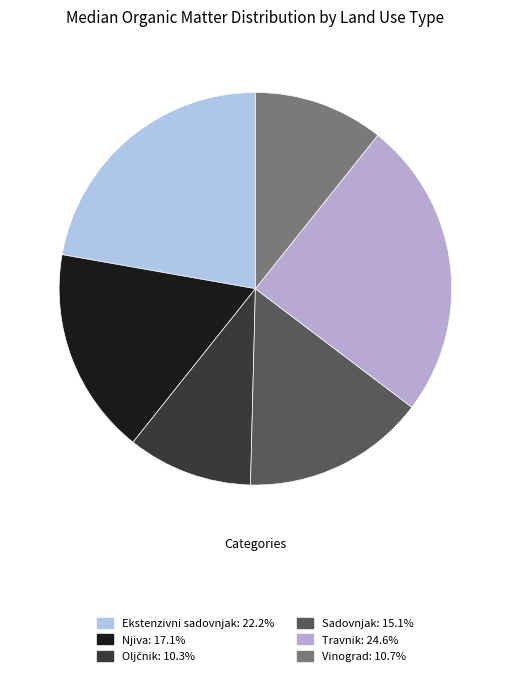

To the nearest percent, what percentage of the pie is Travnik?

25%